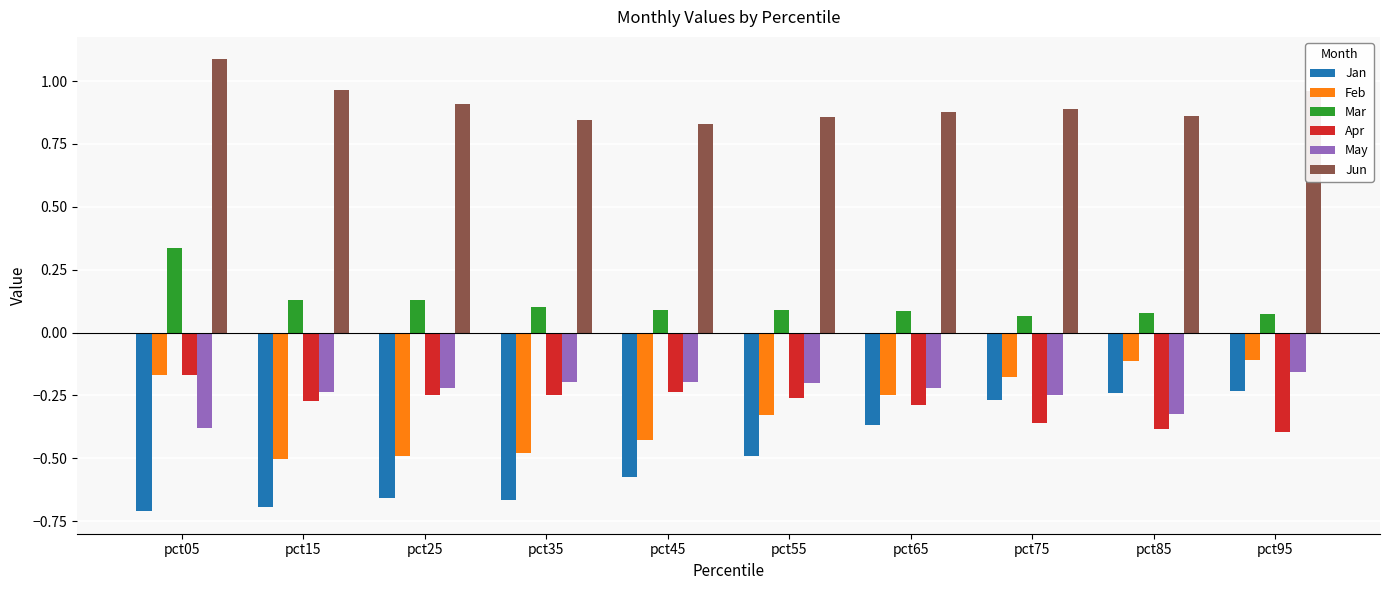

What is the difference between the highest and lowest values at pct05?

1.8